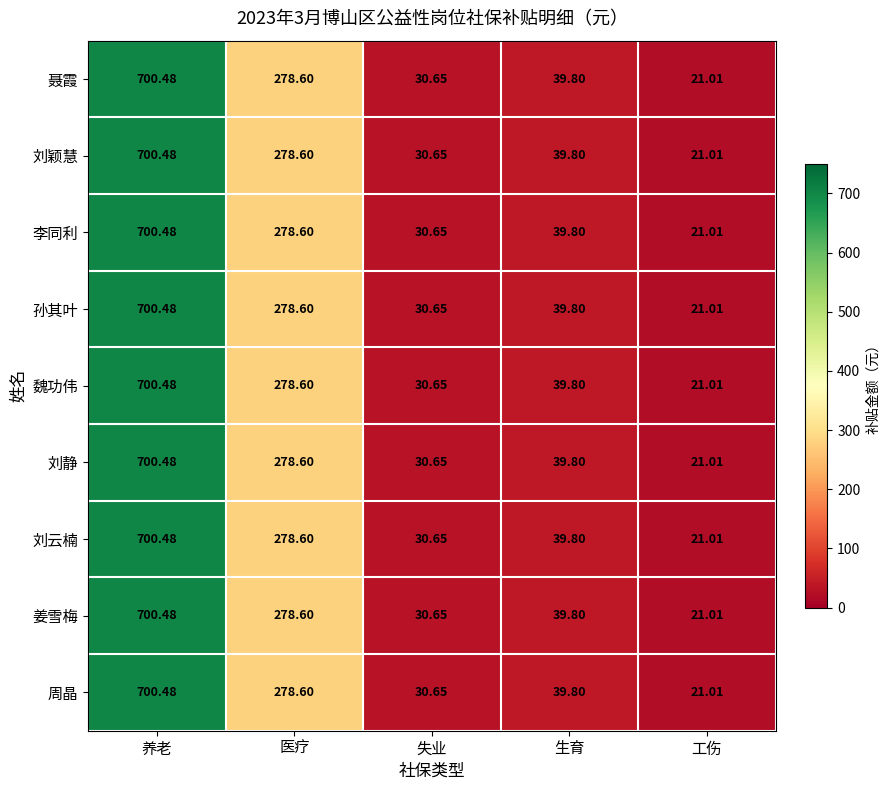

Rank the categories by 魏功伟 value from lowest to highest.

工伤, 失业, 生育, 医疗, 养老